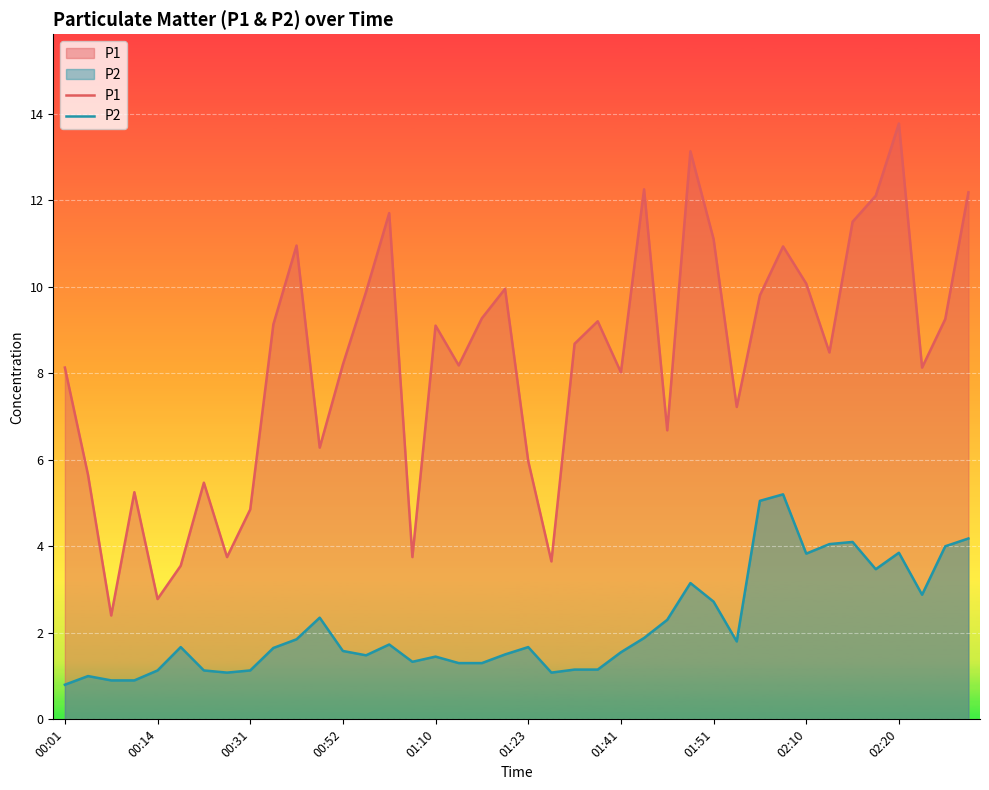

True or false: P1 has more than 1 points higher than both neighbors.

True